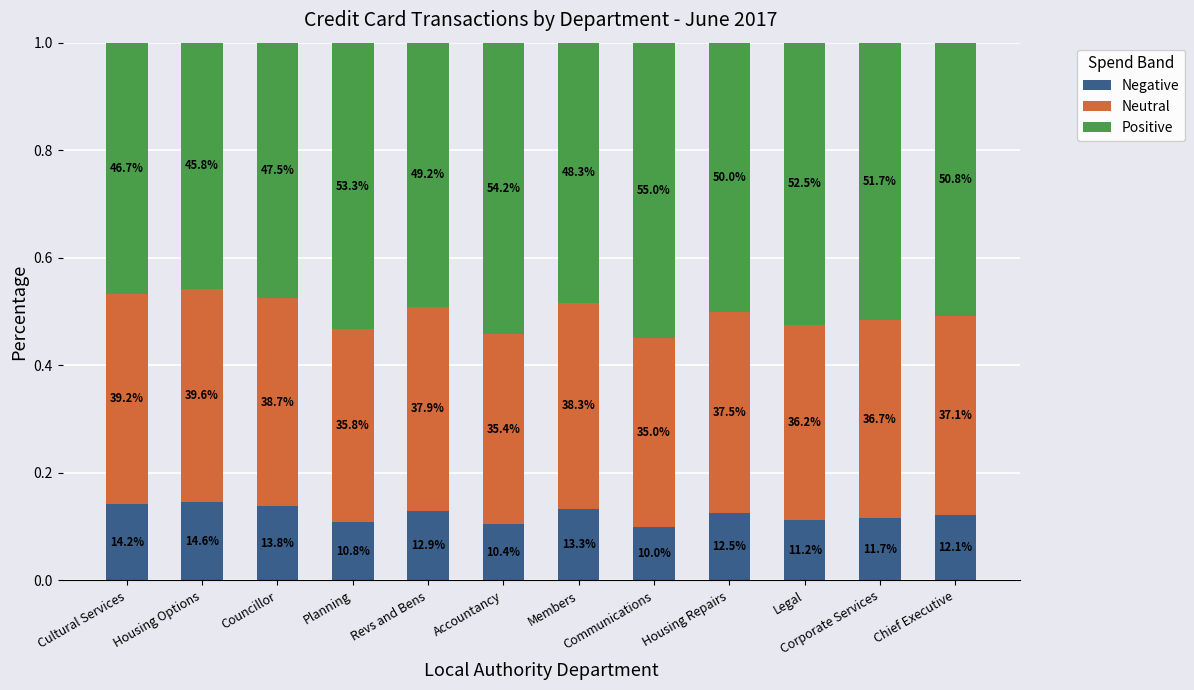

At which category is the sum across all series the highest?

Accountancy